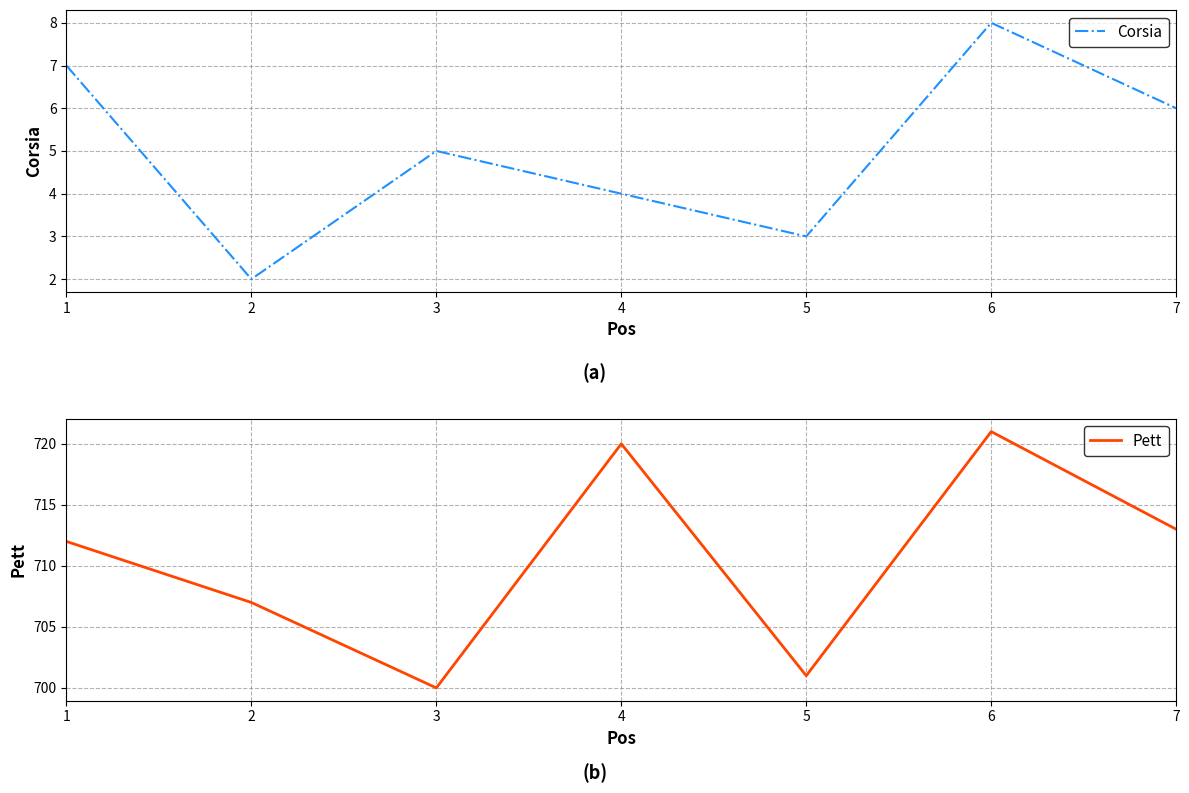

List the labels in order of Pett value, largest first.

6, 4, 7, 1, 2, 5, 3